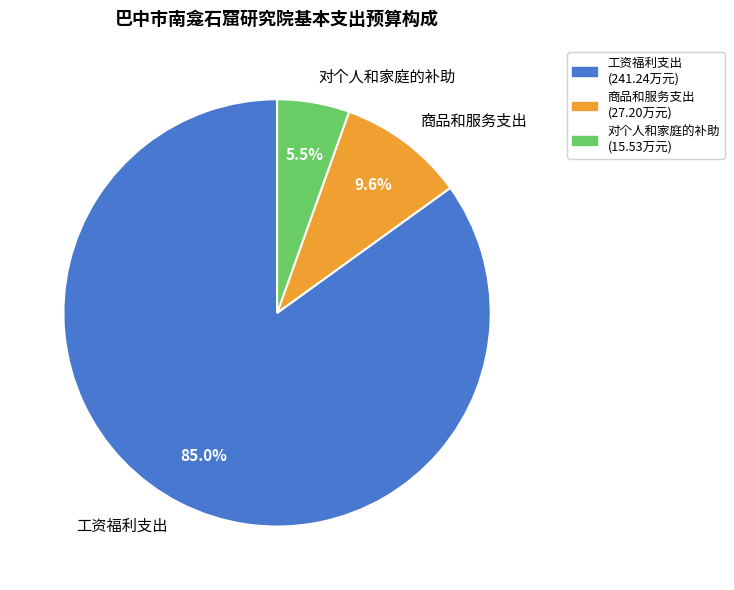

How many segments does this pie chart have?

3